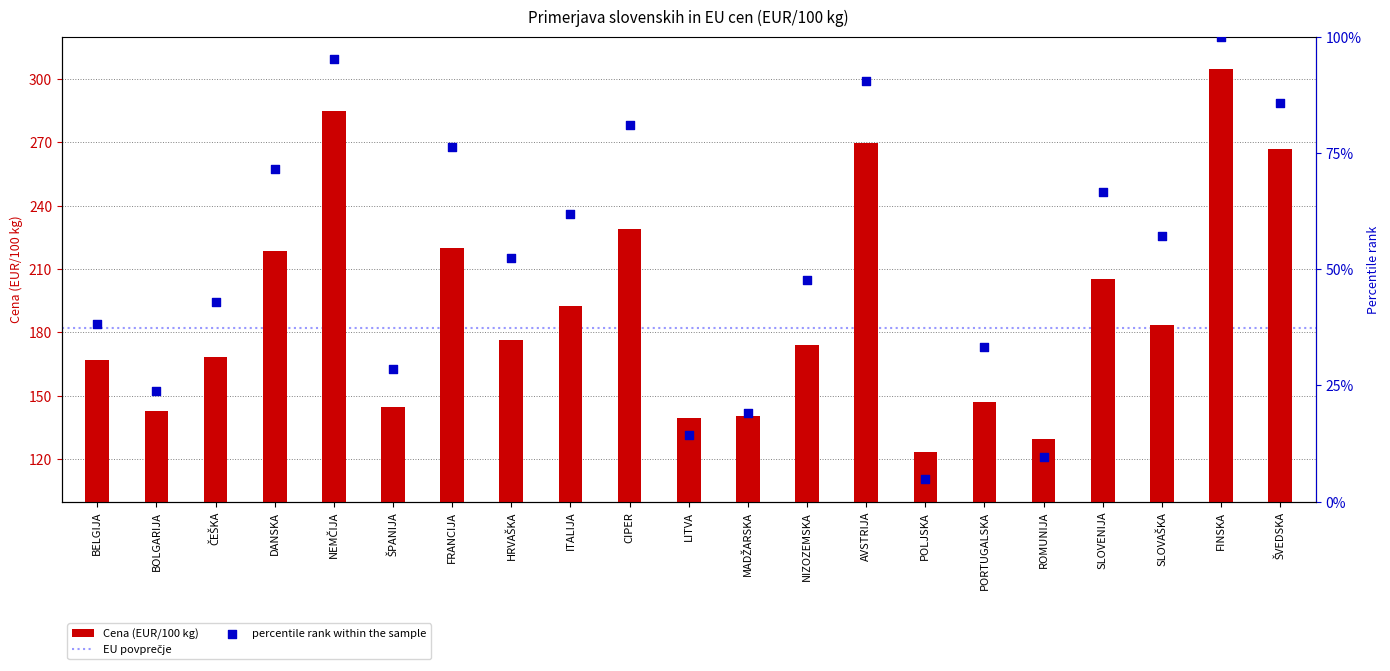

At how many categories does at least one series exceed 60?

21